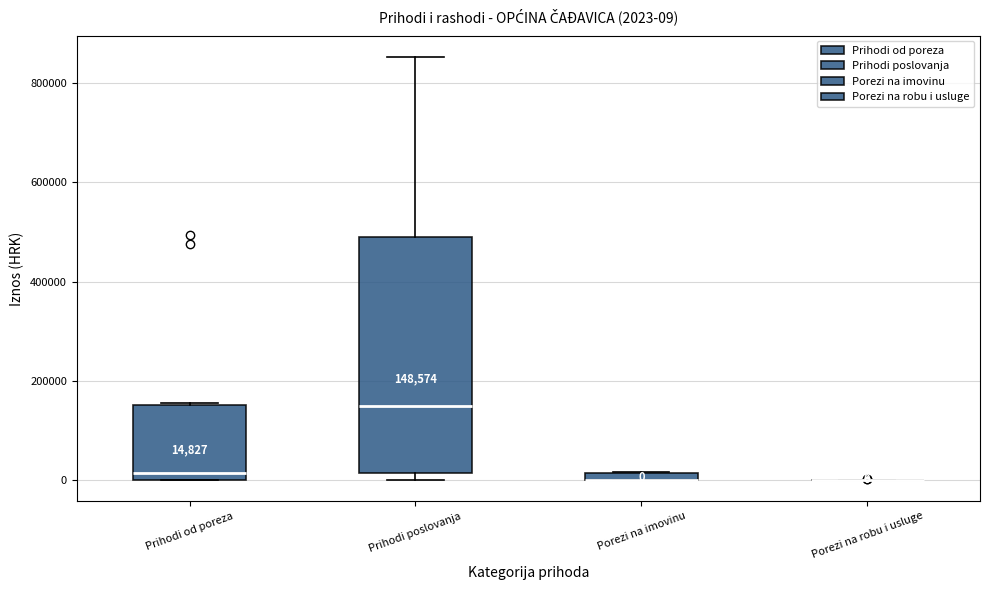

Comparing the boxes themselves (not the whiskers), which one is the tallest?

Prihodi poslovanja